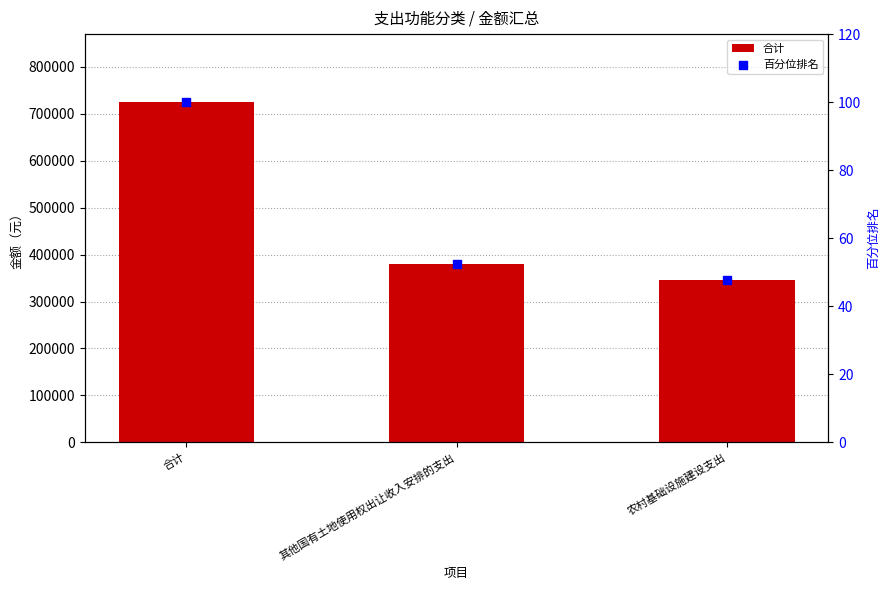

Which series reaches the maximum Y coordinate?

合计